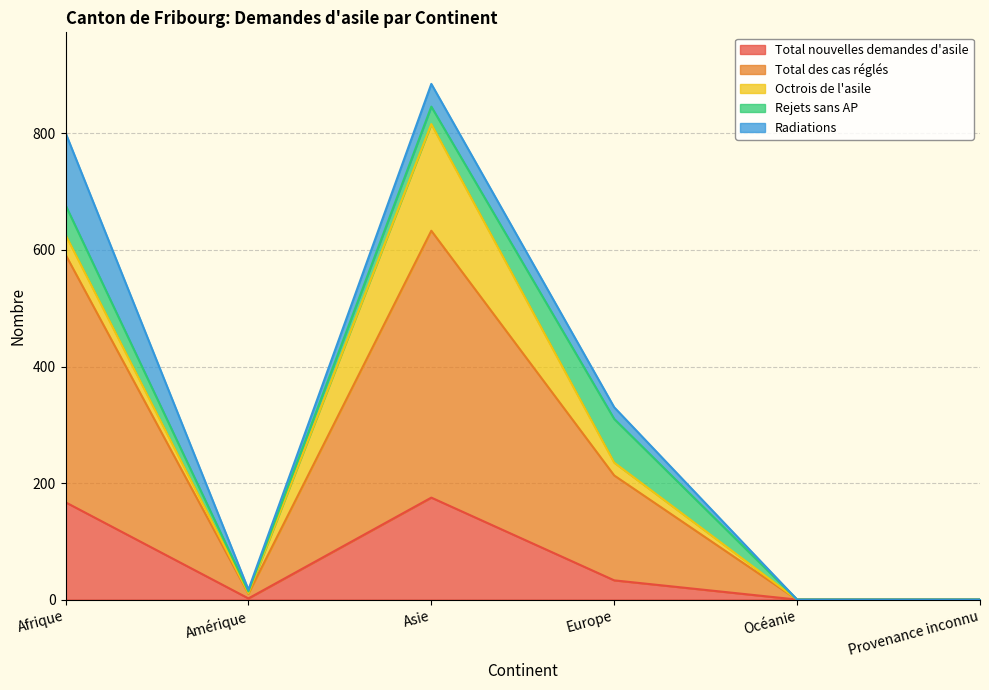

How many lines are shown in the chart?

5